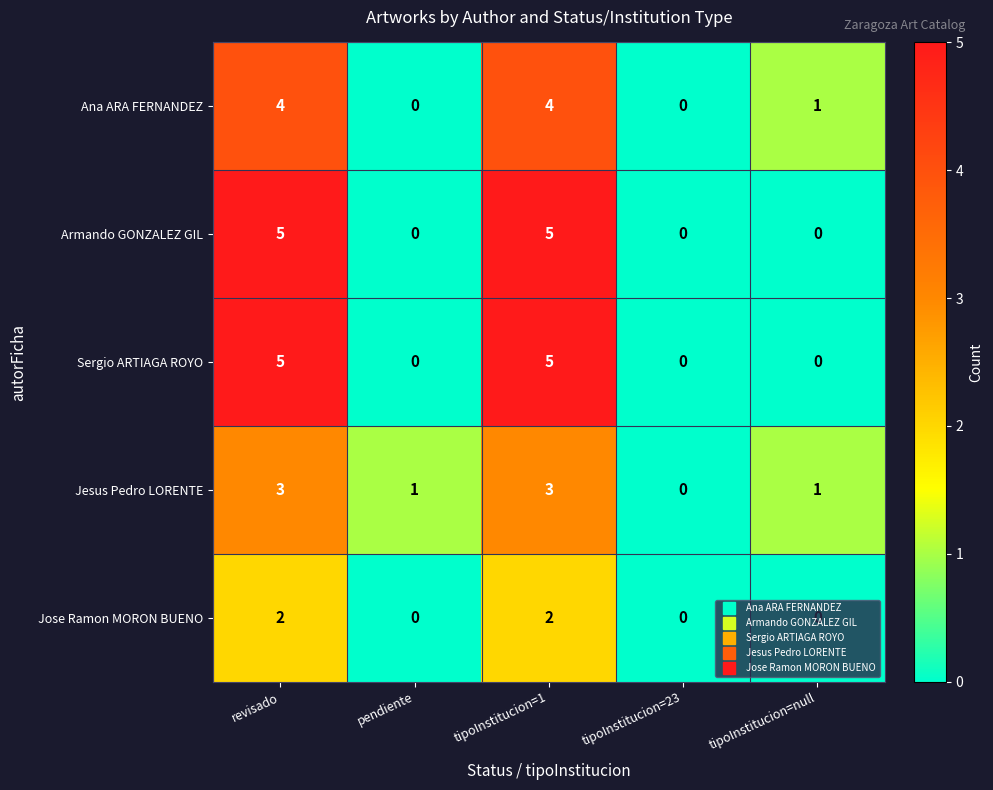

What is the difference between the highest and lowest values at revisado?

3